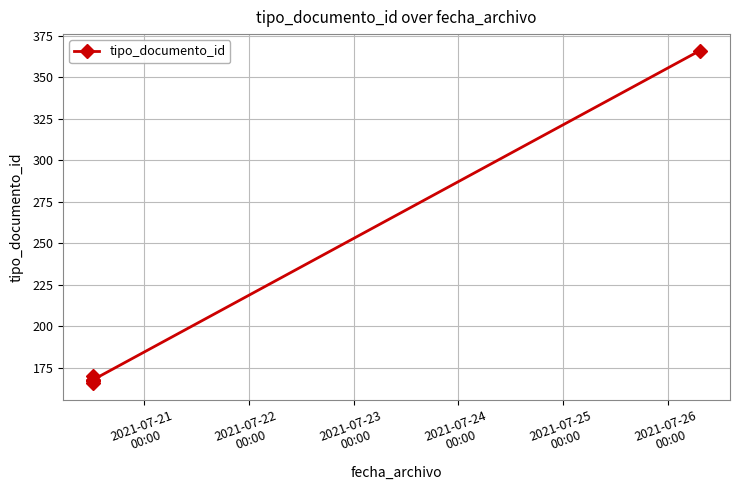

Reading right to left, extract all data points from this chart.

366	168	170	168	166	167